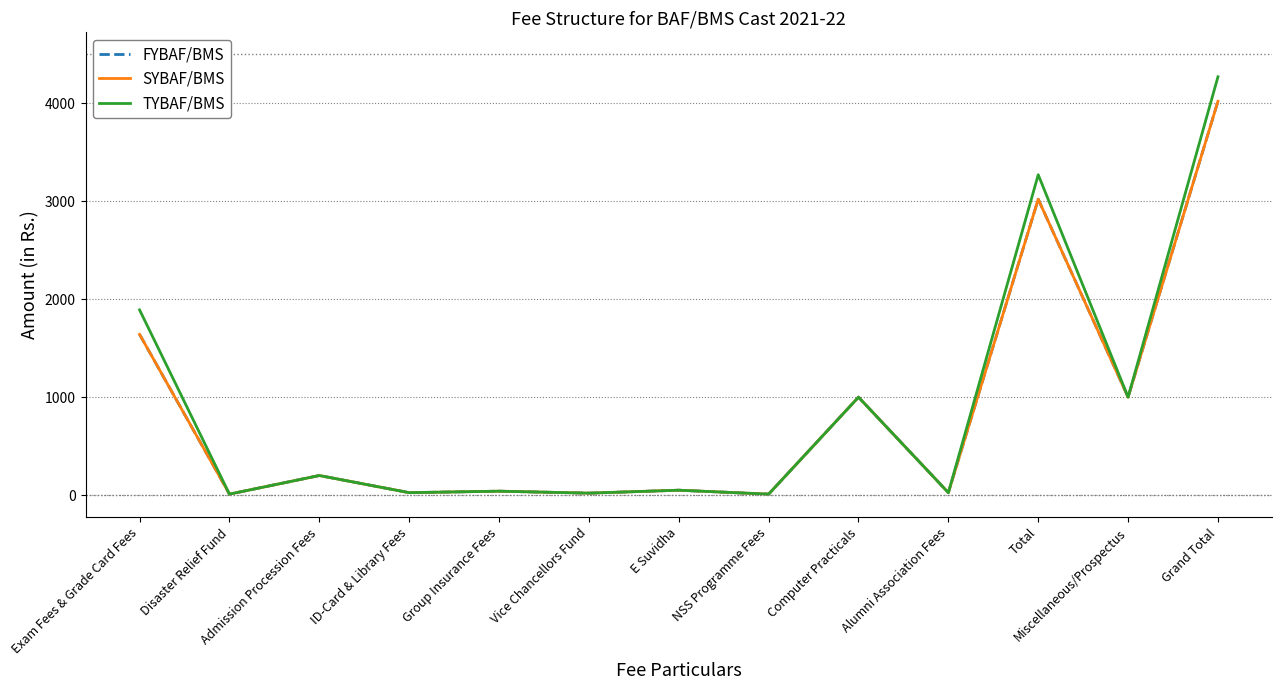

True or false: FYBAF/BMS and TYBAF/BMS intersect in this chart.

False